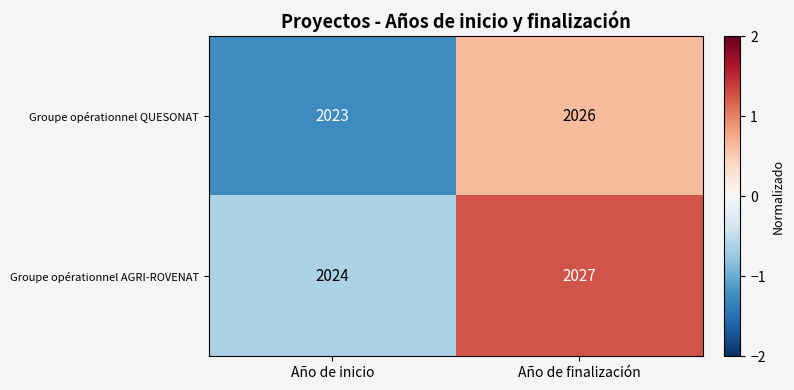

What is the total value across all series at Año de finalización?

4053